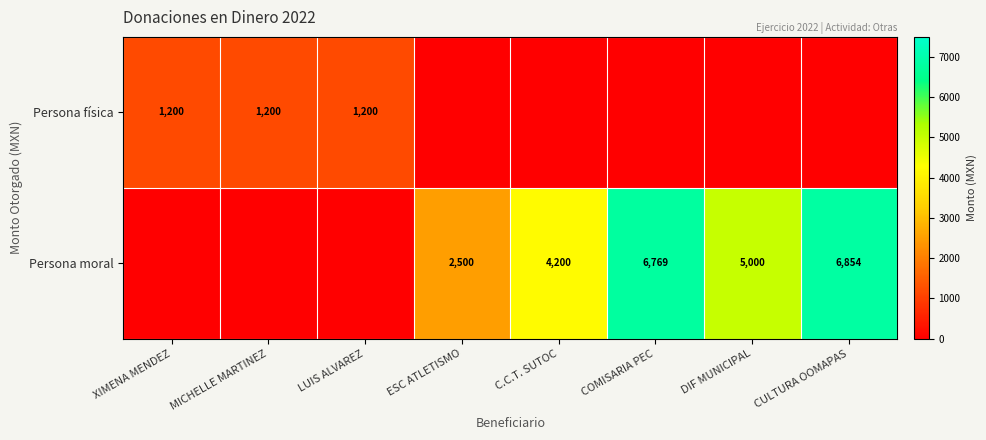

Is it true that Persona física equals 2005 at LUIS ALVAREZ?

False